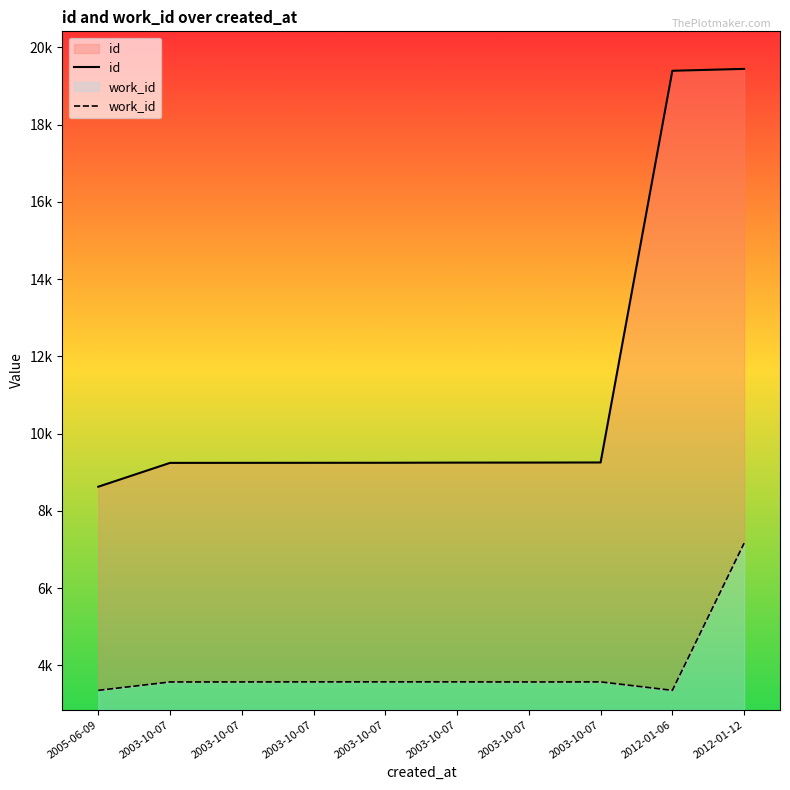

Rank the series by their average value, from highest to lowest.

id, work_id